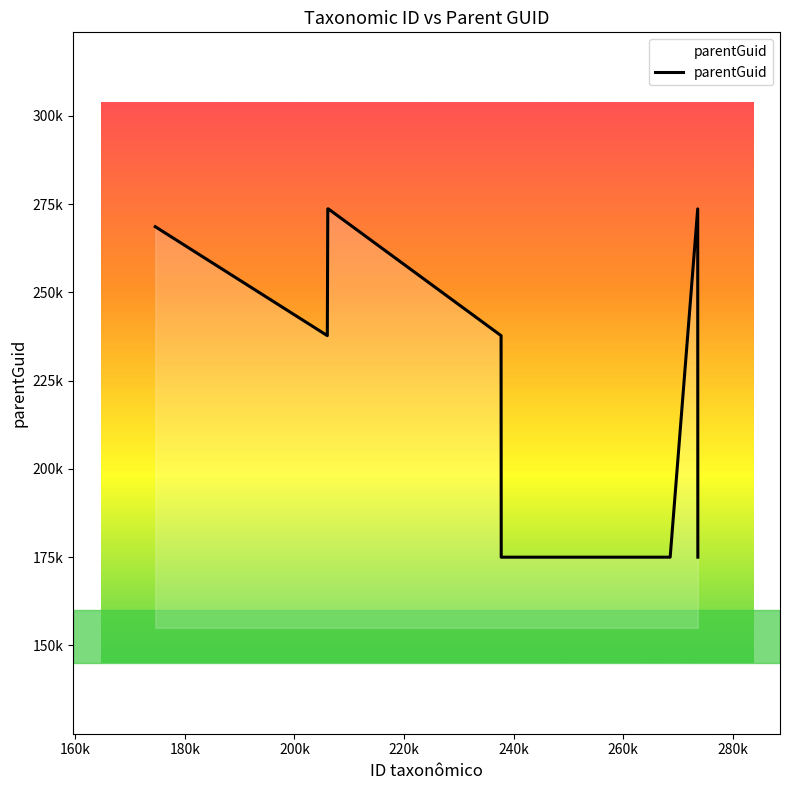

Does the chart have visible grid lines?

No